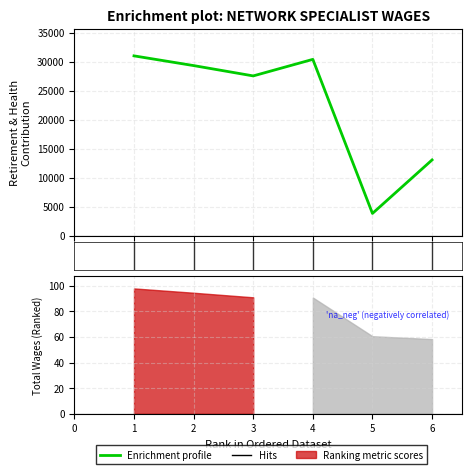

What is the difference between the second highest and second lowest values?

17331